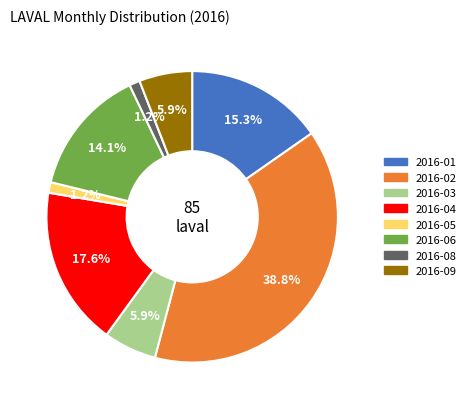

To the nearest percent, what is the difference between the largest and smallest slice percentages?

38%